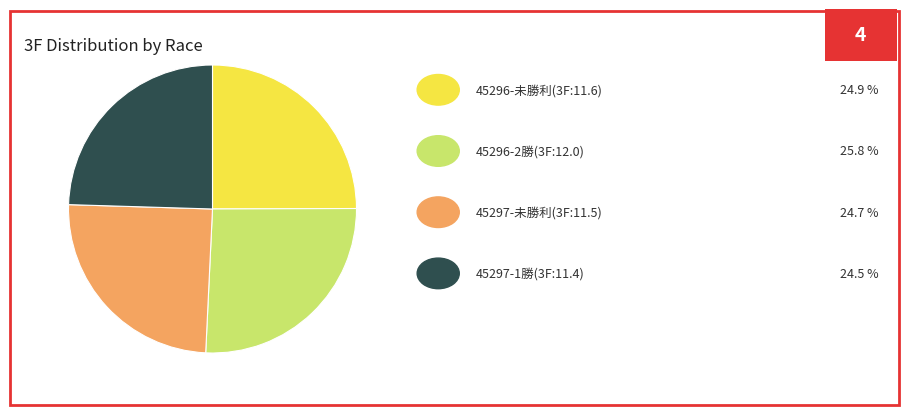

Is there a majority slice in this chart?

No